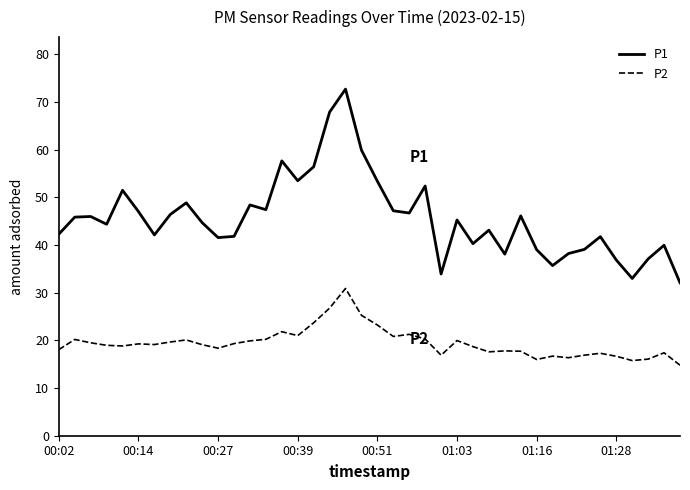

Rank the series by their average value, from highest to lowest.

P1, P2